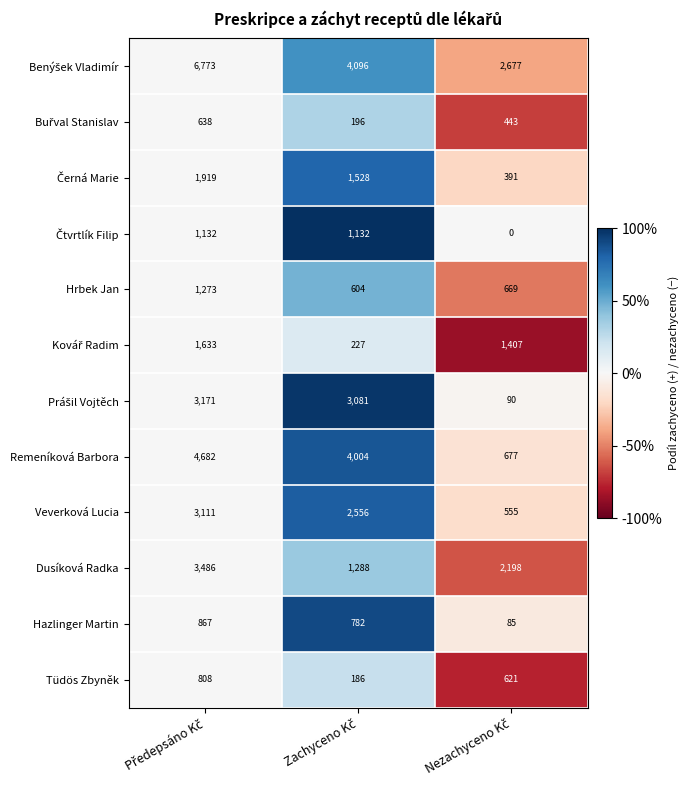

What is the lowest value of the Hazlinger Martin series?

85